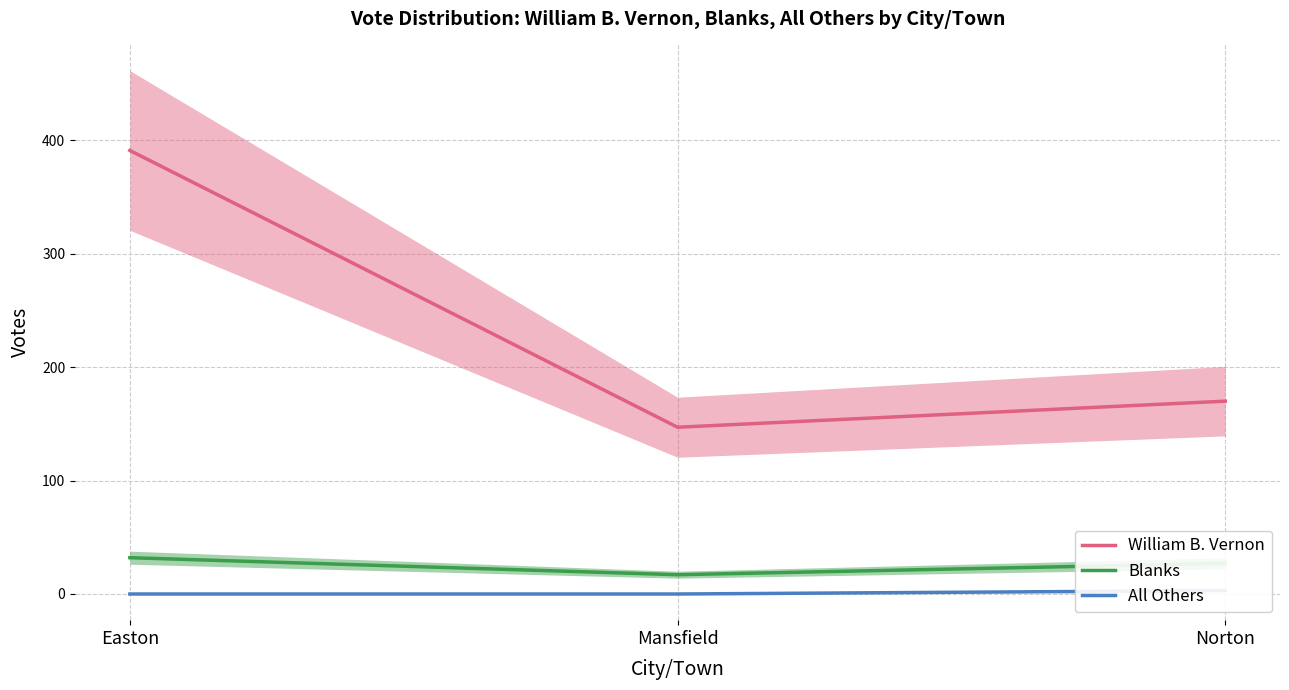

What is the spread (max minus min) of values at Norton?

167